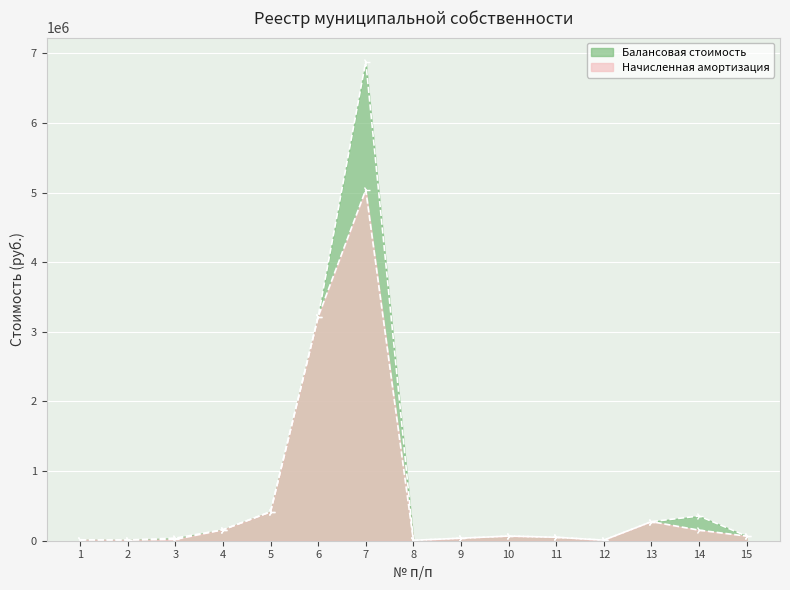

True or false: Балансовая стоимость has more than 1 points higher than both neighbors.

True